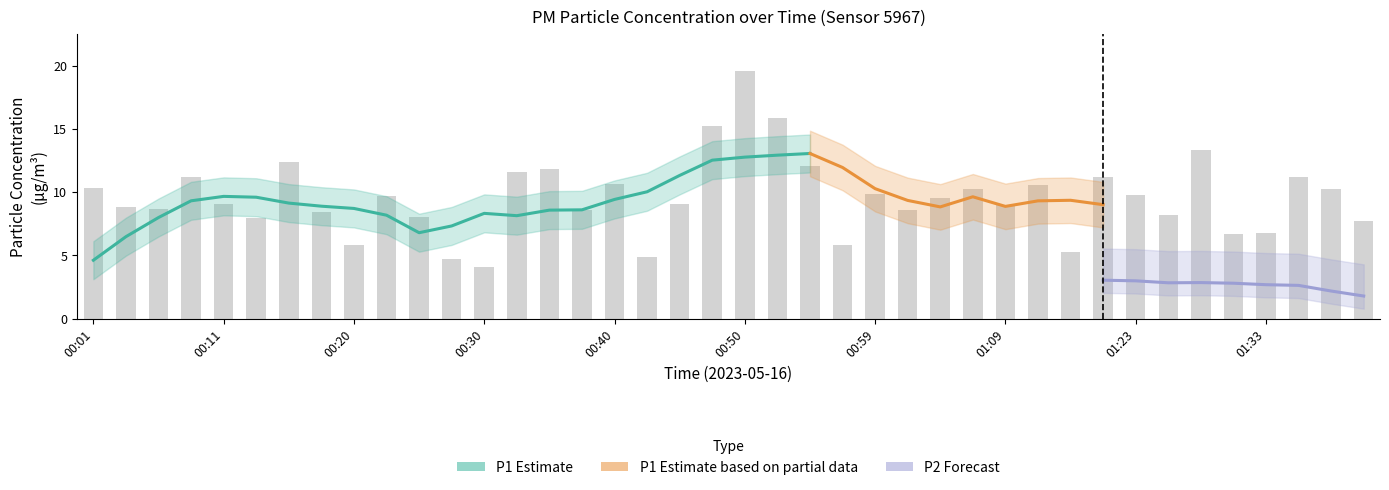

Approximately how many times larger is the value at 00:33 compared to 00:42?

2.4